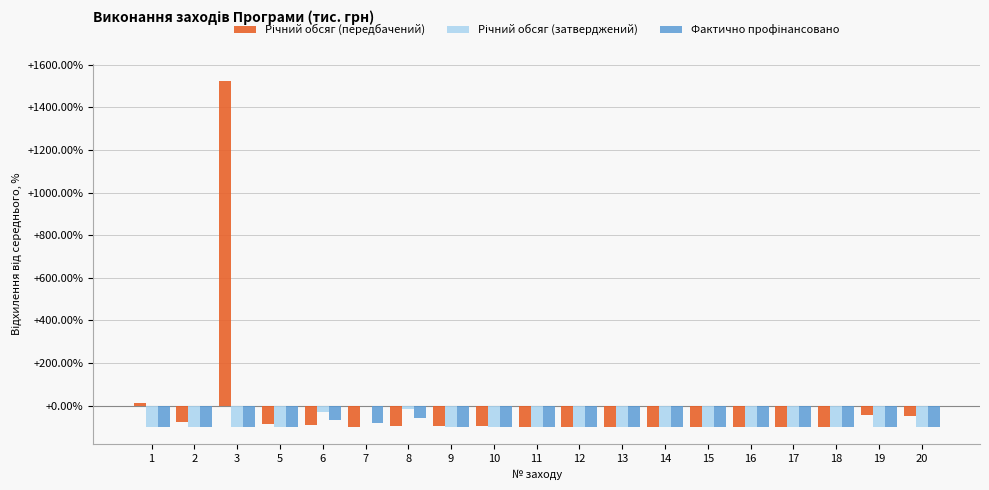

At which category is the sum across all series the highest?

3